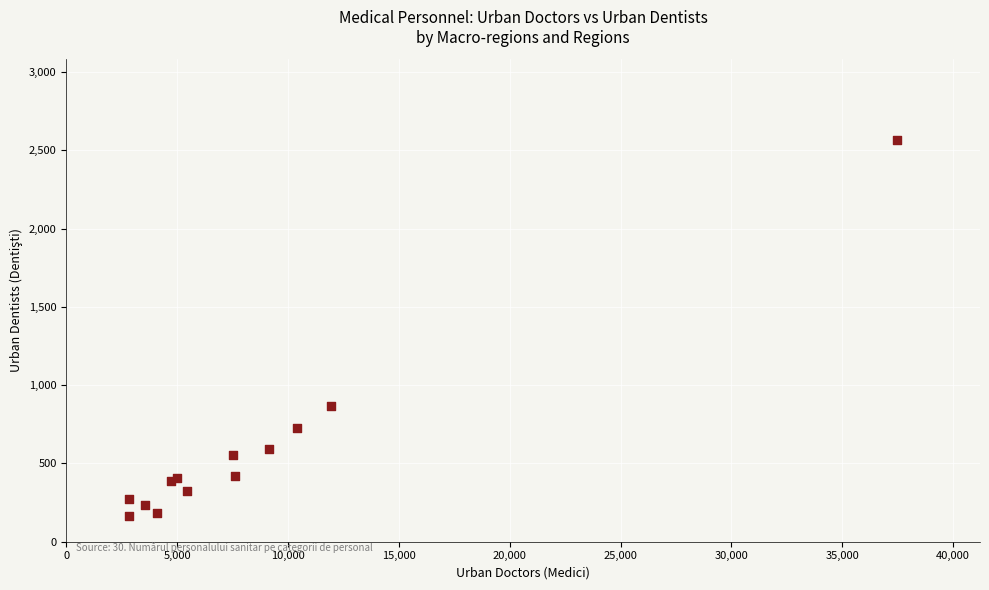

What Y value in the scatter plot is closest to 1366?

867